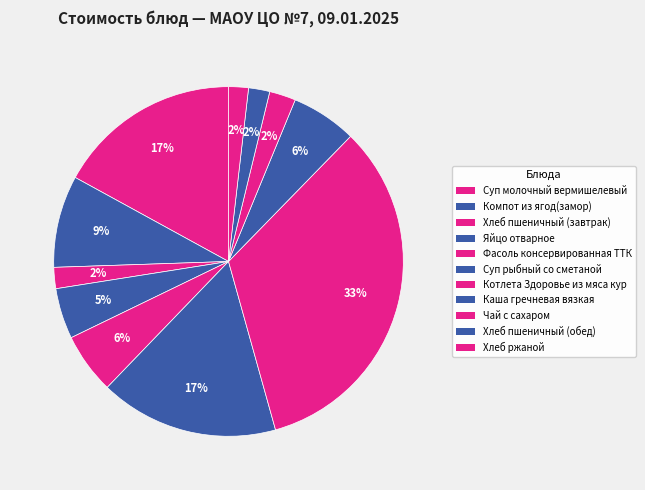

Count the number of slices in the pie.

11